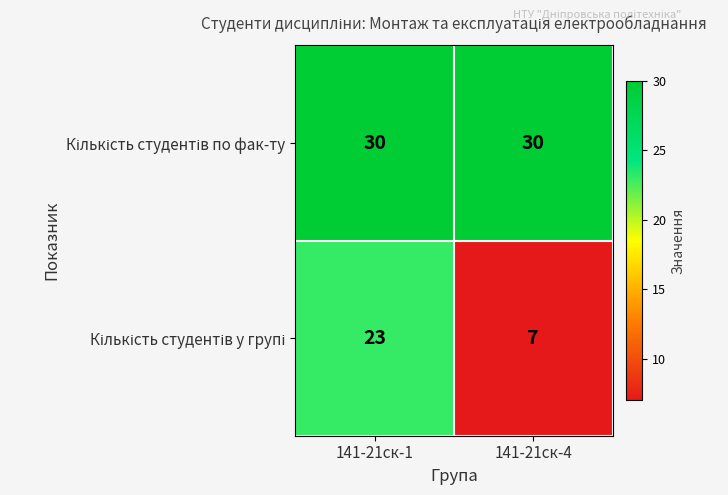

Which label corresponds to the smallest value in the chart?

141-21ск-4